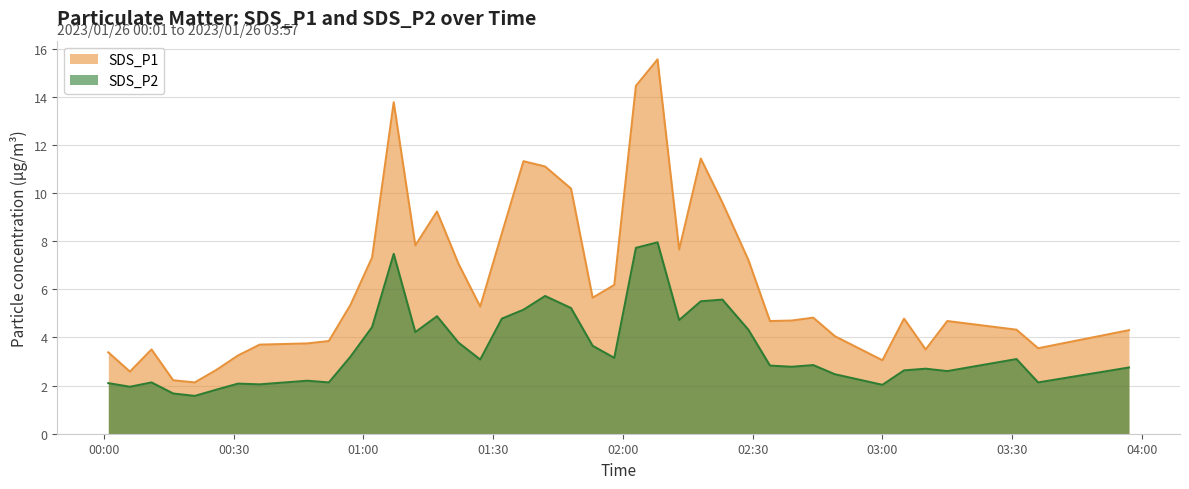

Is the value of SDS_P2 at 2023/01/26 01:58 greater than the value of SDS_P1 at 2023/01/26 00:31?

No